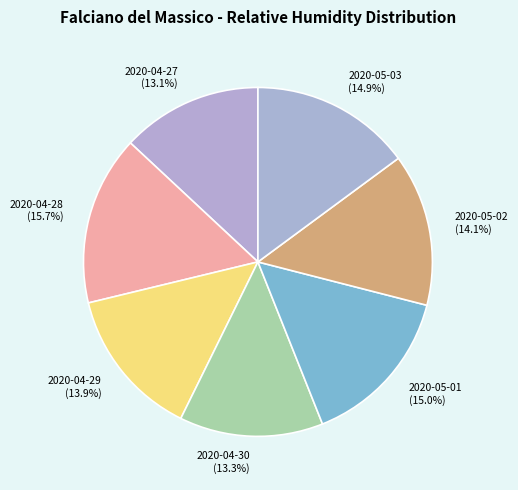

Which has a higher value, 2020-04-28 or 2020-04-27?

2020-04-28